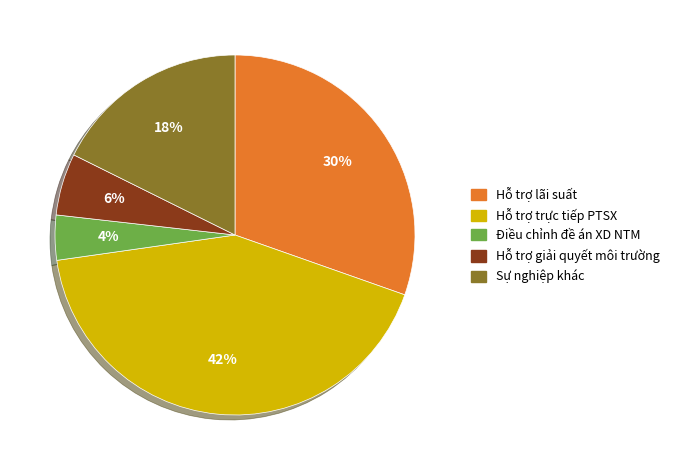

Does any single category account for the majority?

No